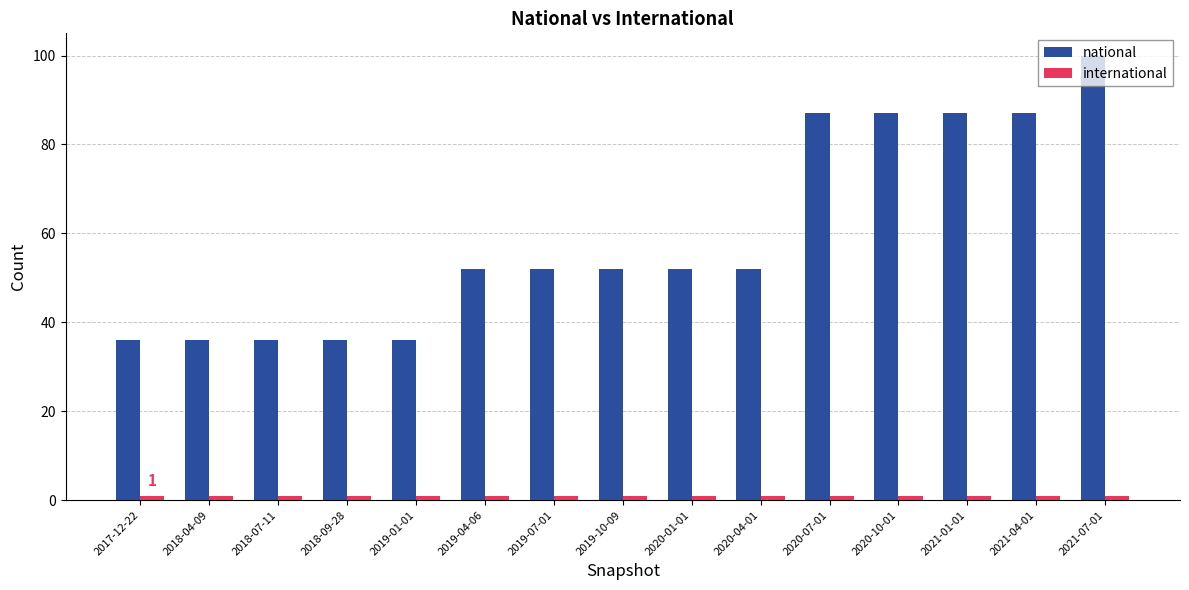

What is the average value of the national series?

59